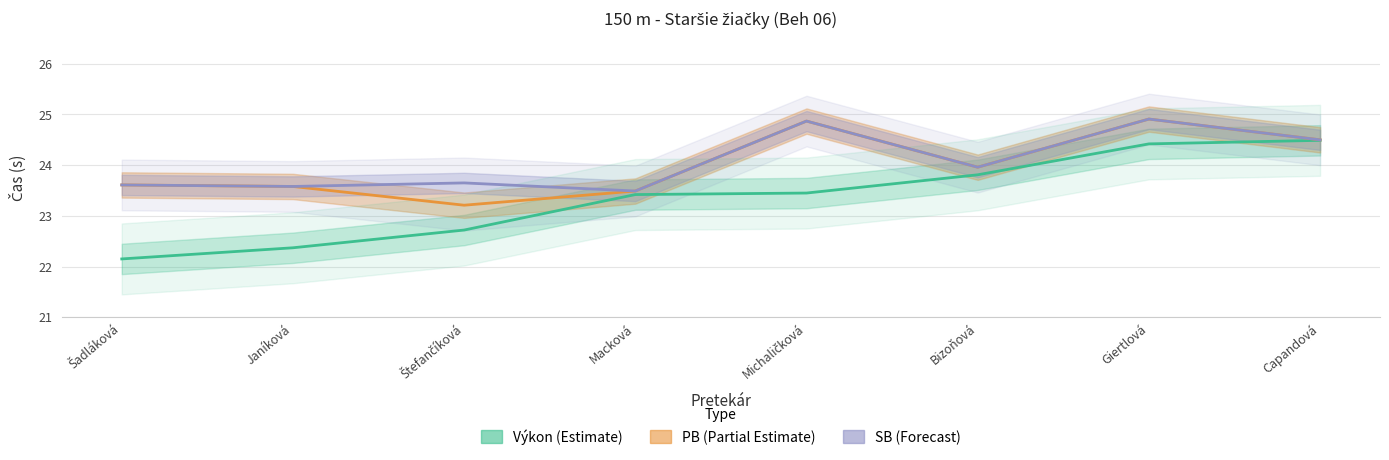

How many categories are shown in the chart?

8